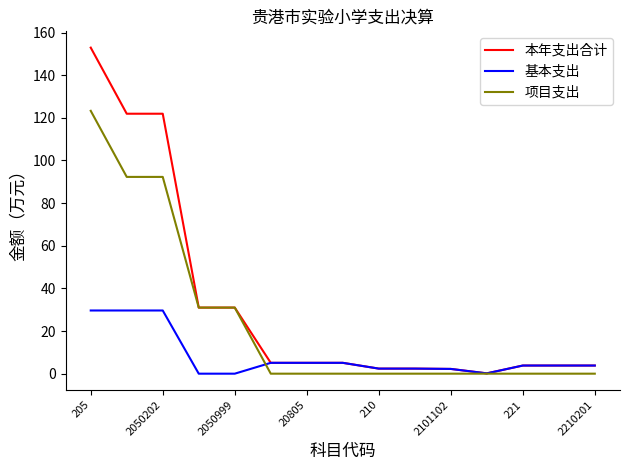

What is the greatest value displayed?

152.9